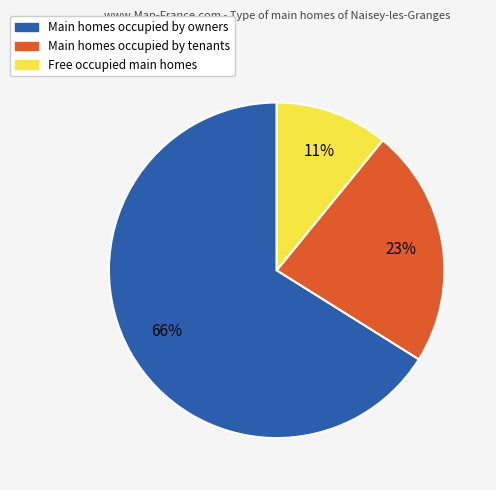

To the nearest percent, what portion does Free occupied main homes represent?

11%